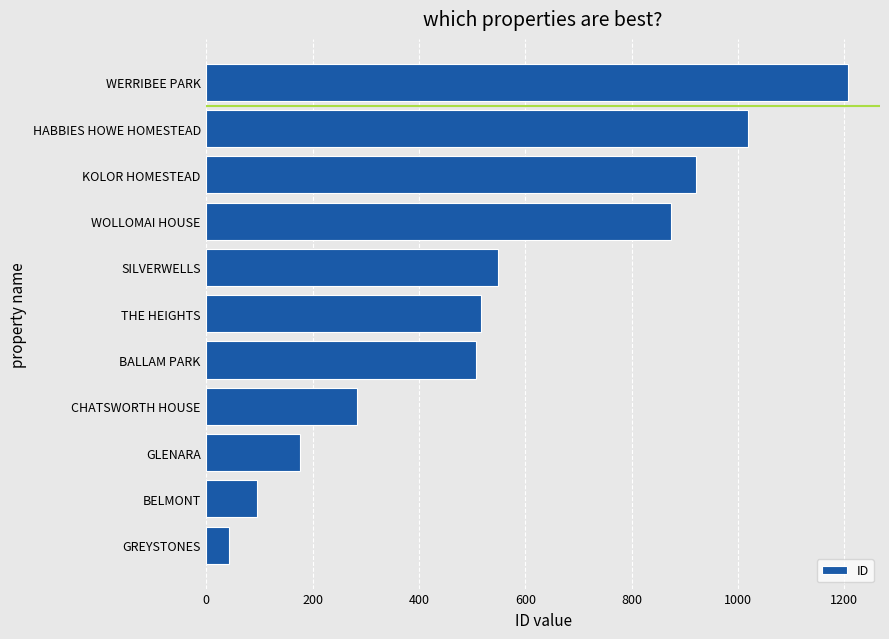

The value at BALLAM PARK is 264. True or false?

False